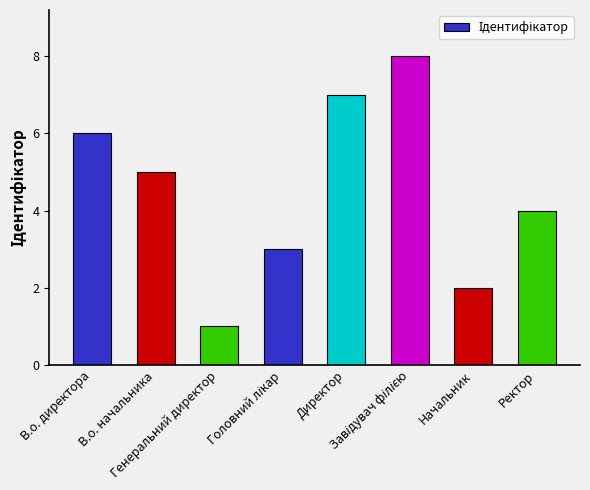

How many bars are there in total?

8